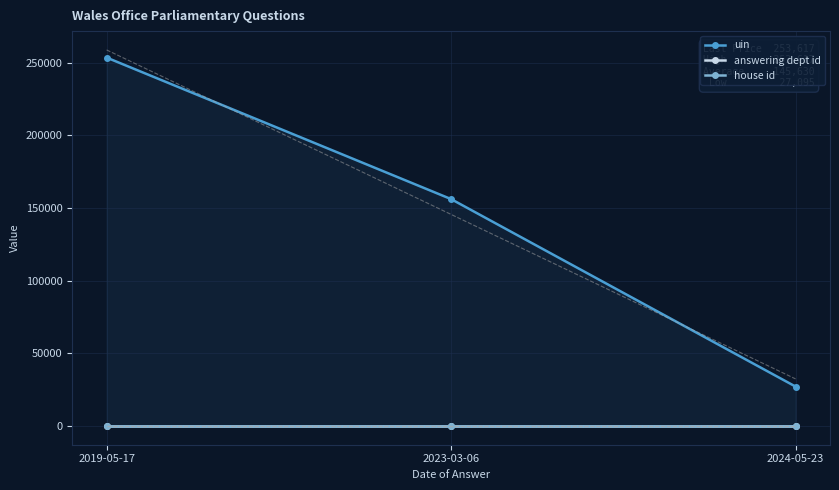

What is the difference between the uin values at 2019-05-17 and 2023-03-06?

97437